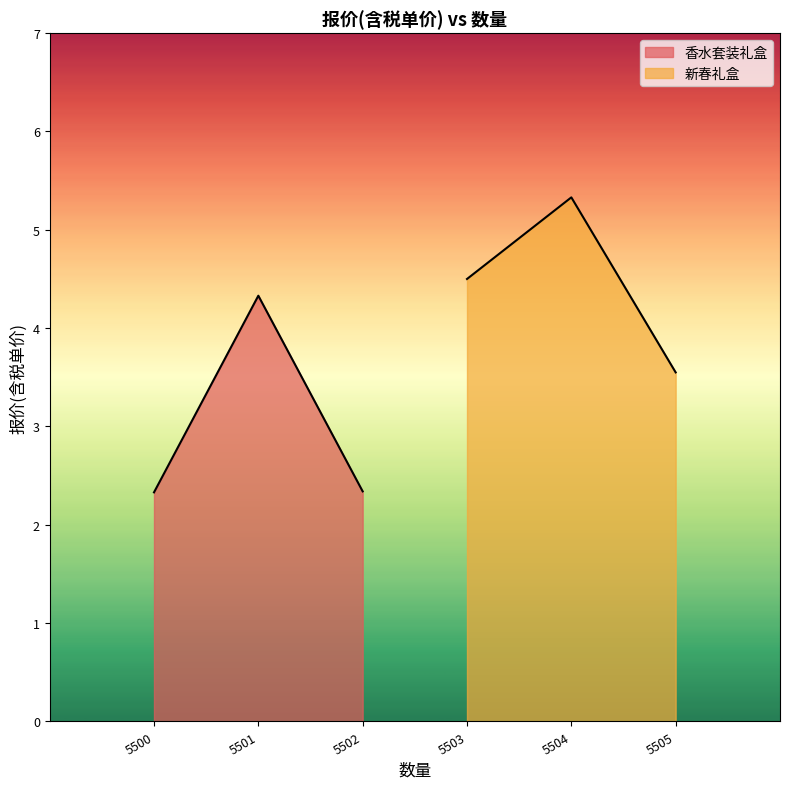

Does the chart display data point markers on the line(s)?

No